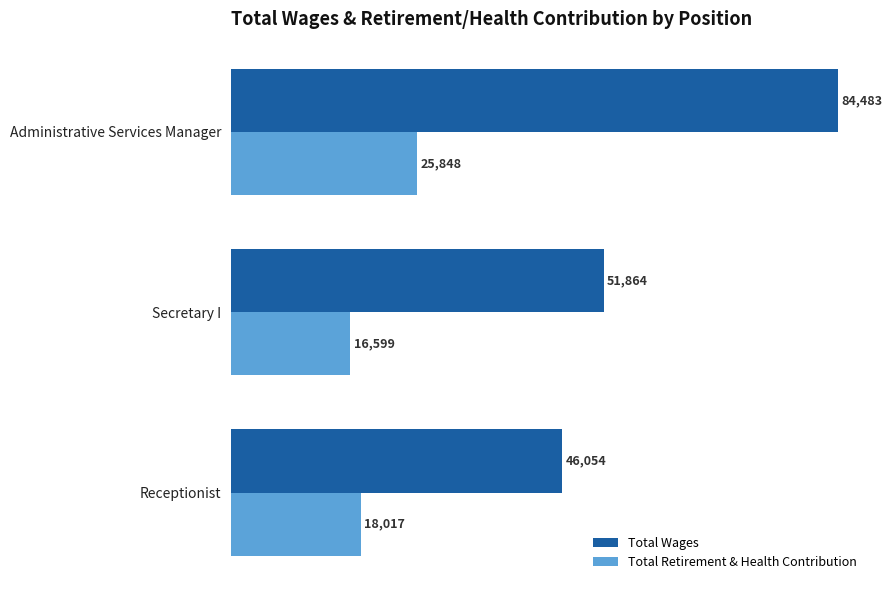

Rank the series by their maximum value, from lowest to highest.

Total Retirement & Health Contribution, Total Wages